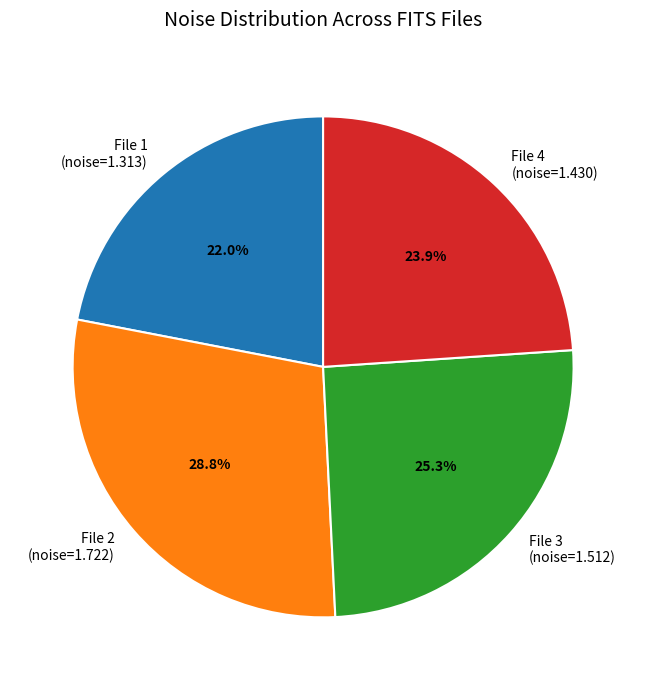

Is File 3 (noise=1.512) the majority of the pie?

No